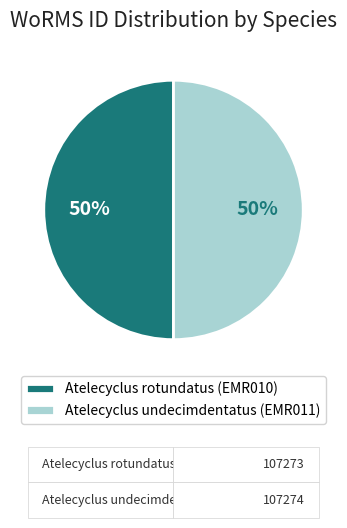

True or false: Atelecyclus undecimdentatus (EMR011) accounts for 50% of the total.

True